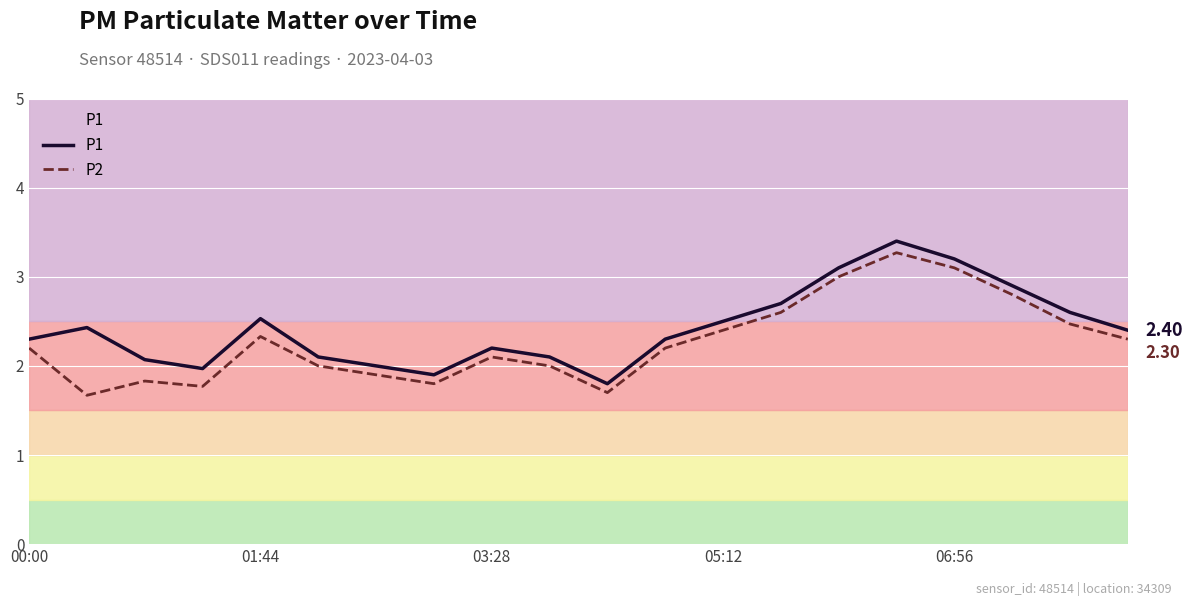

True or false: P2 and P1 intersect in this chart.

False